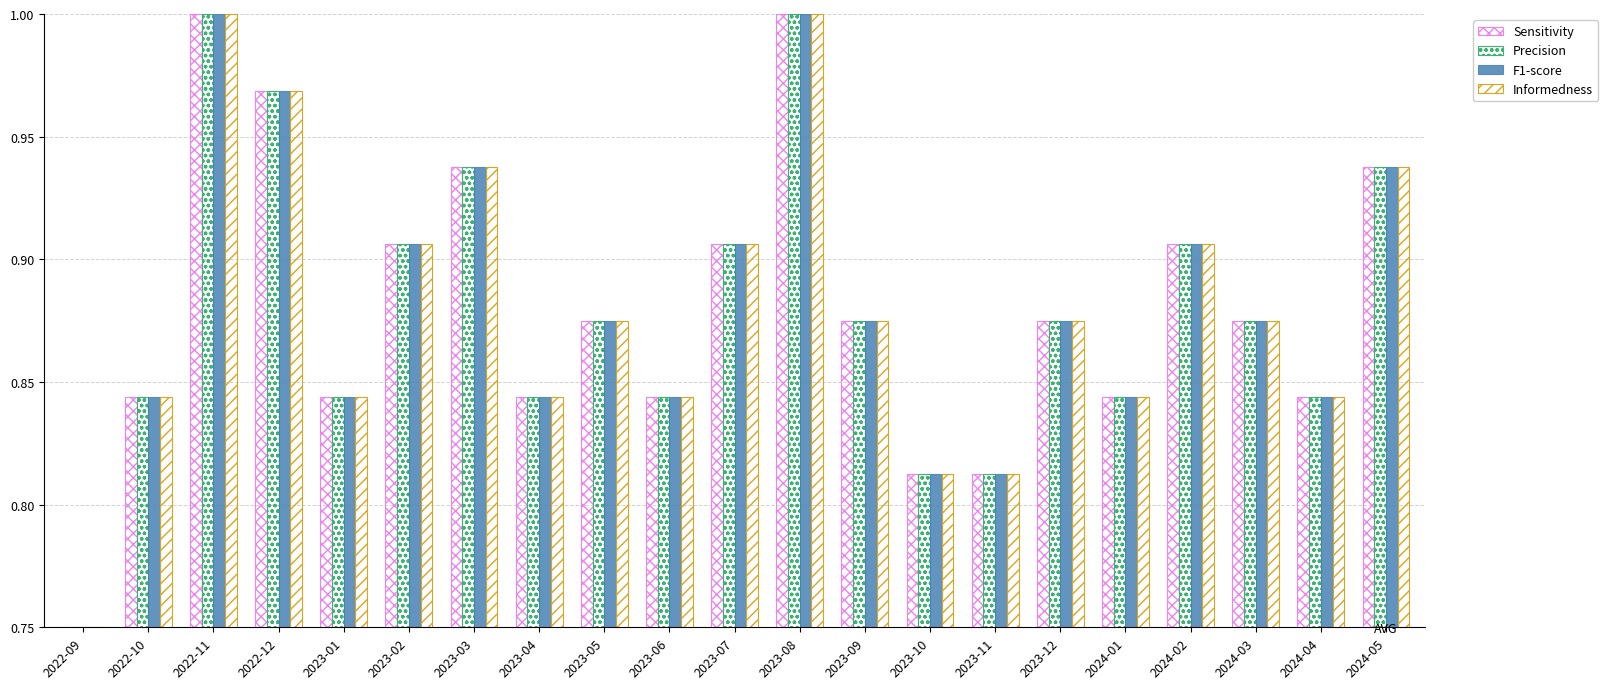

Count the number of data series in this chart.

4